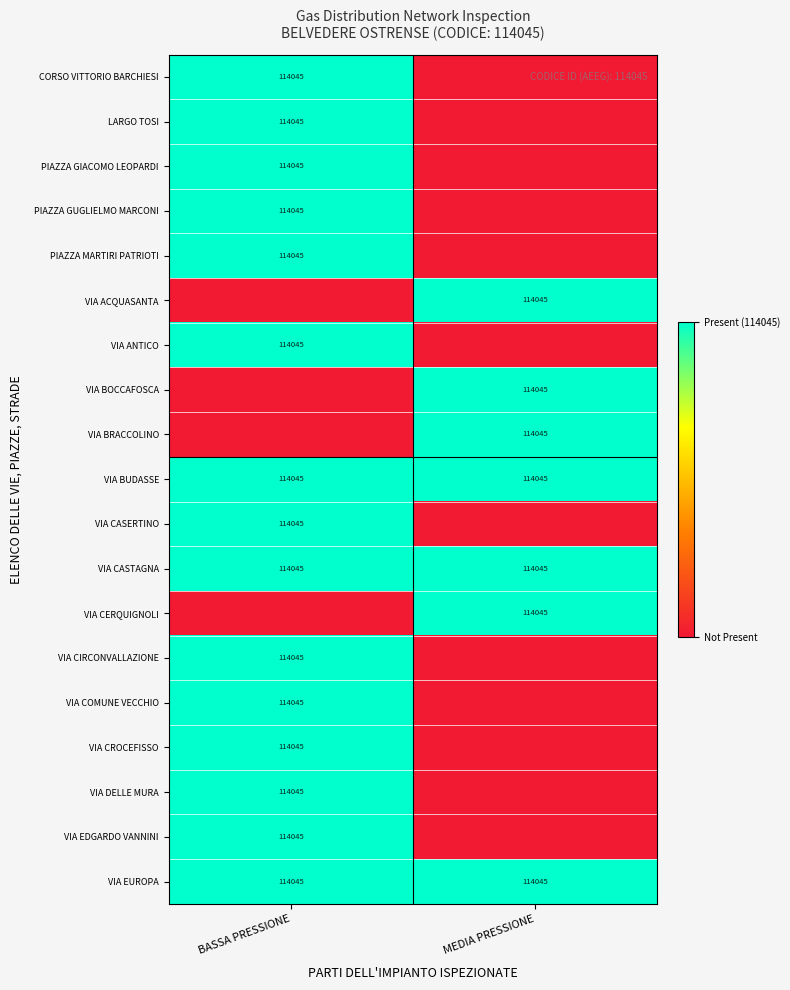

What is the sum of all VIA BUDASSE values?

228090